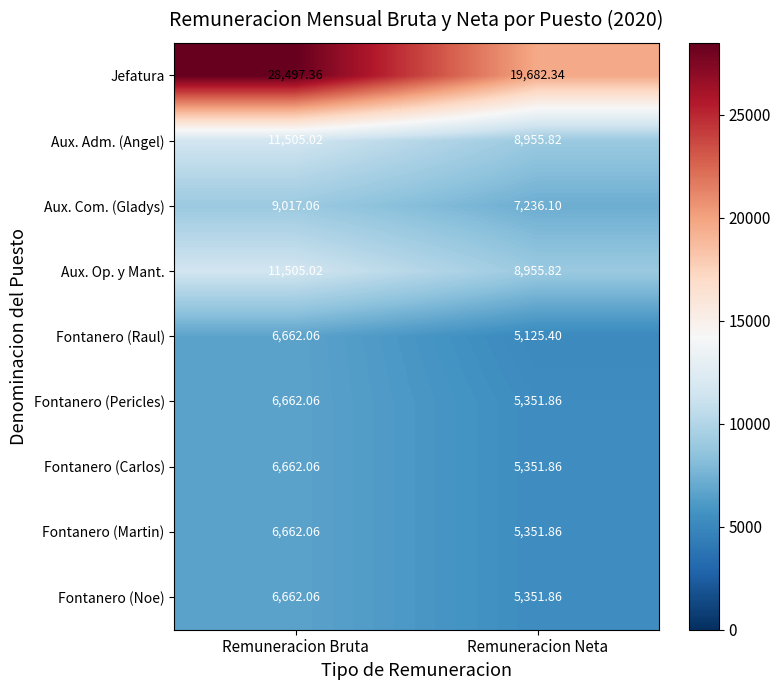

Rank the categories by Fontanero (Martin) value from highest to lowest.

Remuneracion Bruta, Remuneracion Neta